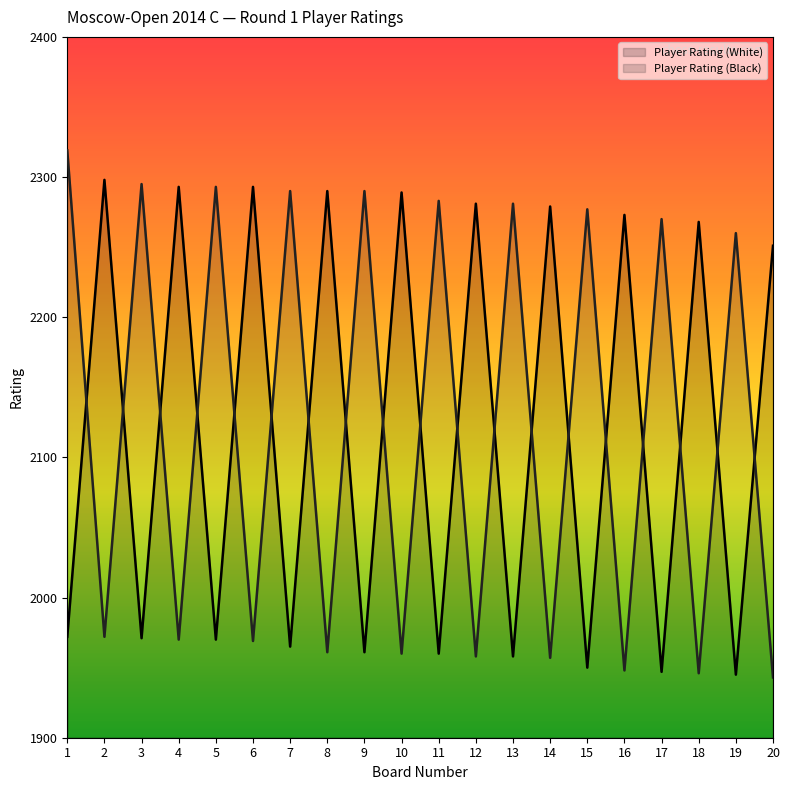

What is the value of the Player Rating (Black) point at the 20th from the left?

1943